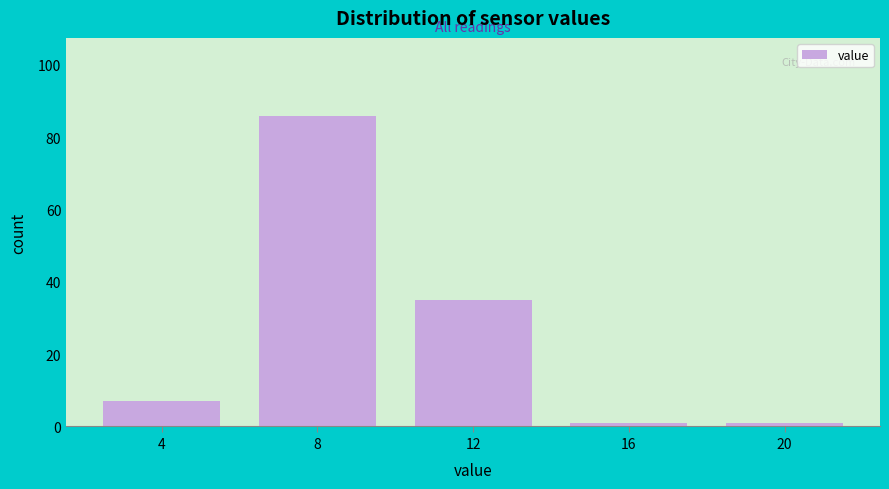

What is the height of the bar covering 10 to 14 on the x-axis? The values are not printed on the chart, so give them approximately, as read against the axis.

36